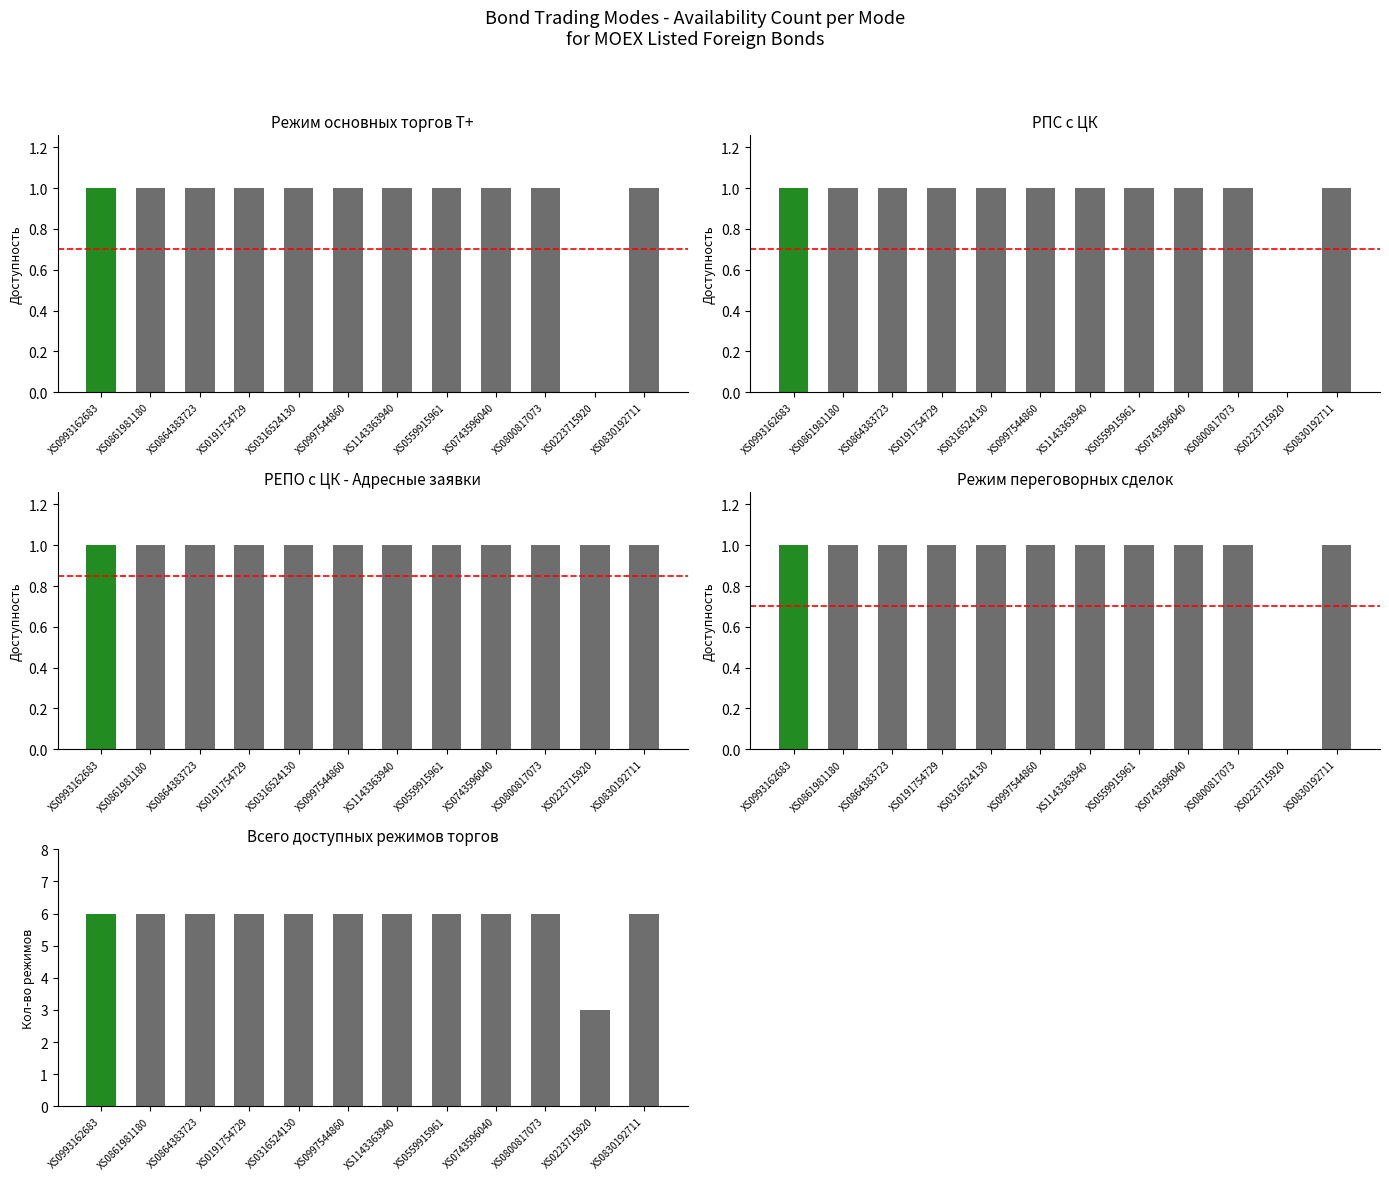

Which category has the lowest value in the РЕПО с ЦК - Адресные заявки series?

XS0993162683